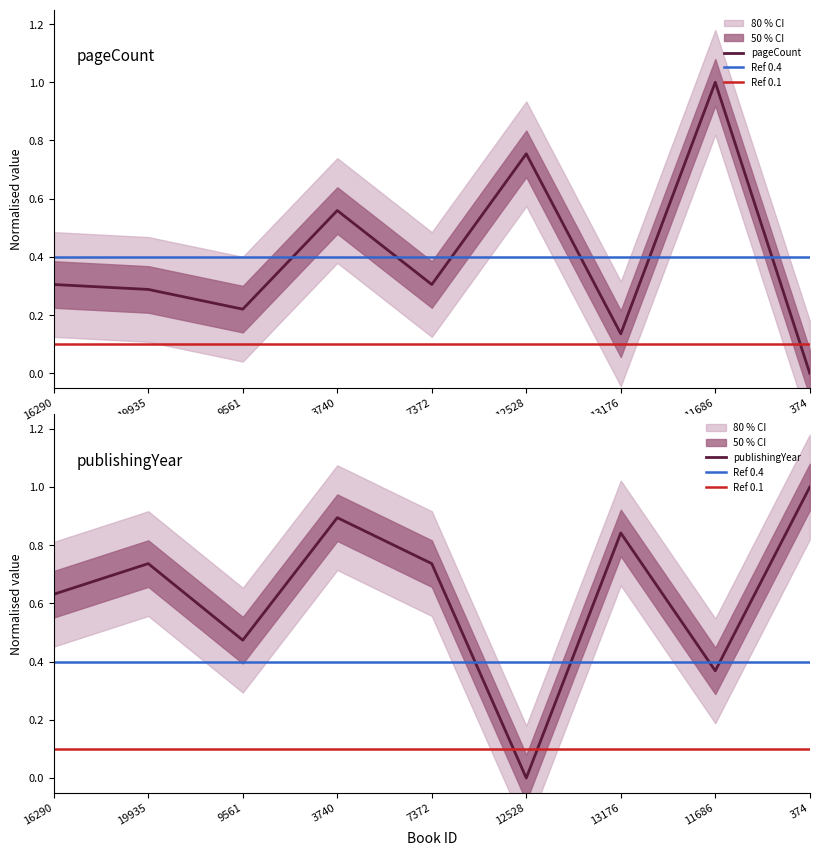

The publishingYear series shows 1.1 at 16290. True or false?

False